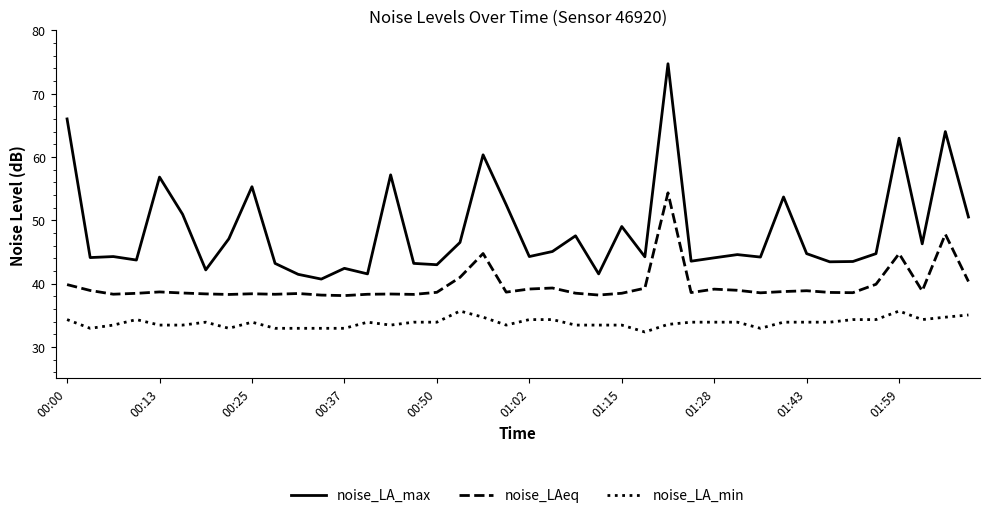

What is the lowest value of the noise_LAeq series?

38.1